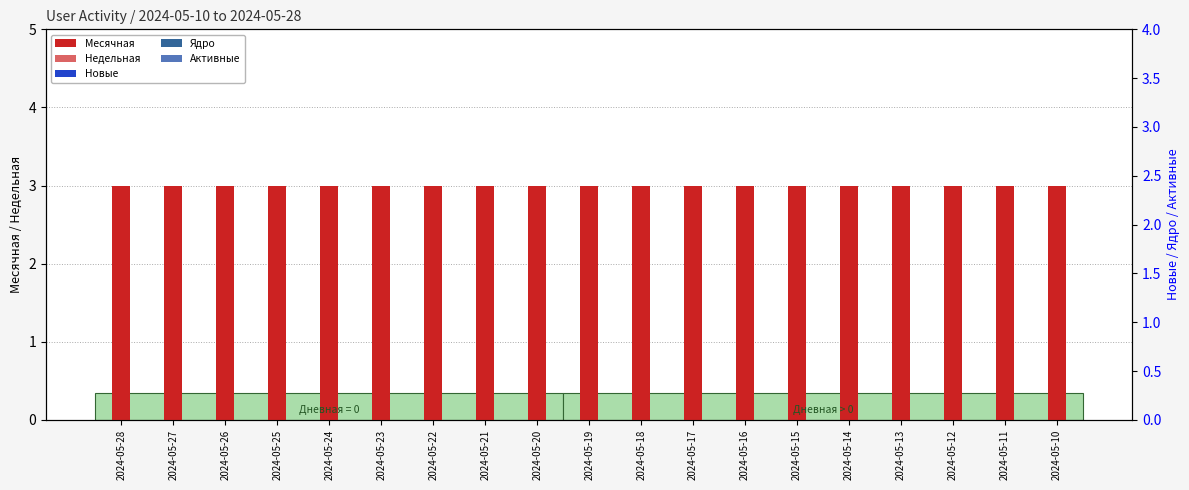

Which category has the highest value in the Ядро series?

2024-05-28